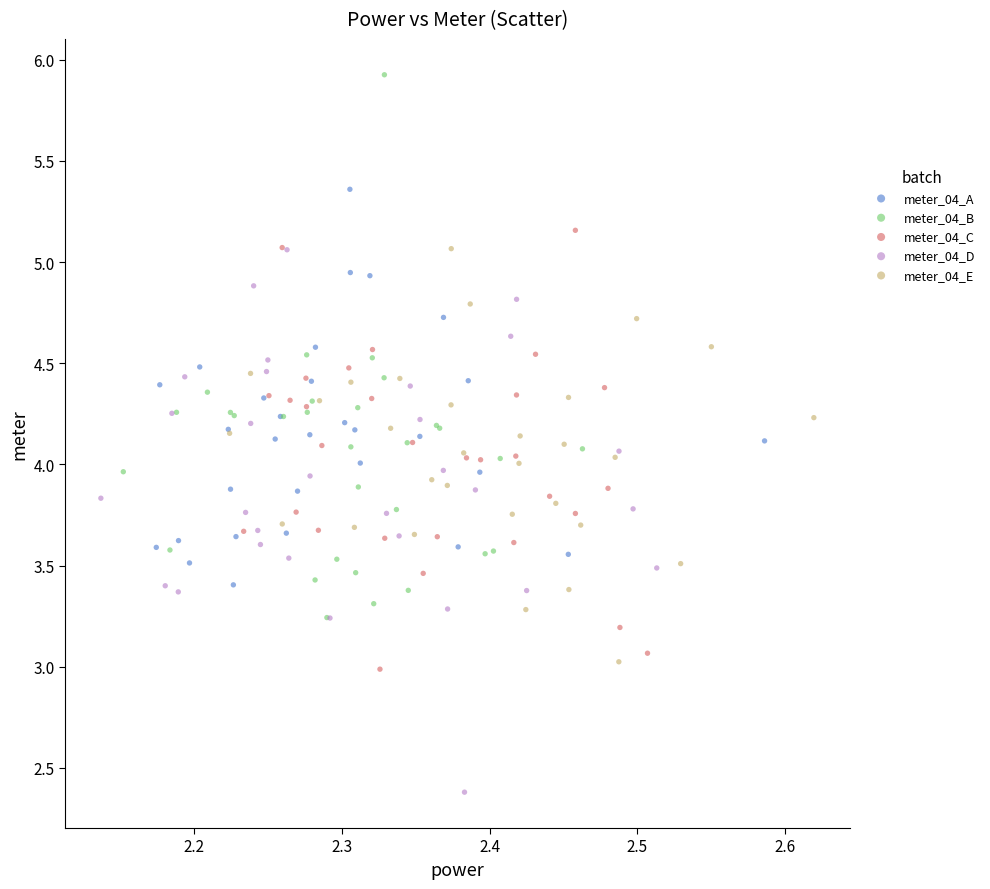

Which series contains the highest Y value?

meter_04_B